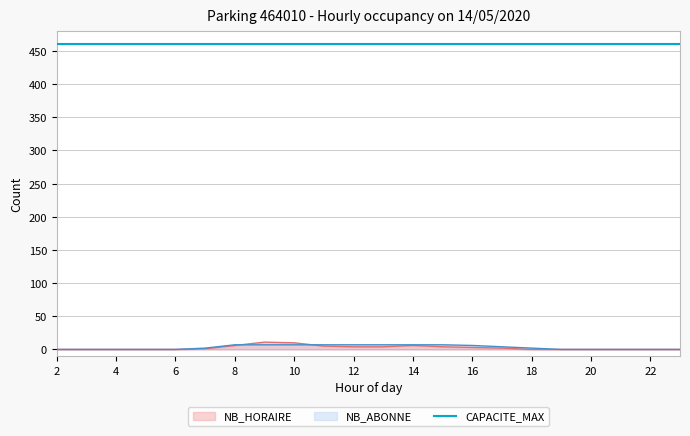

How many times do NB_HORAIRE and NB_ABONNE cross each other?

2